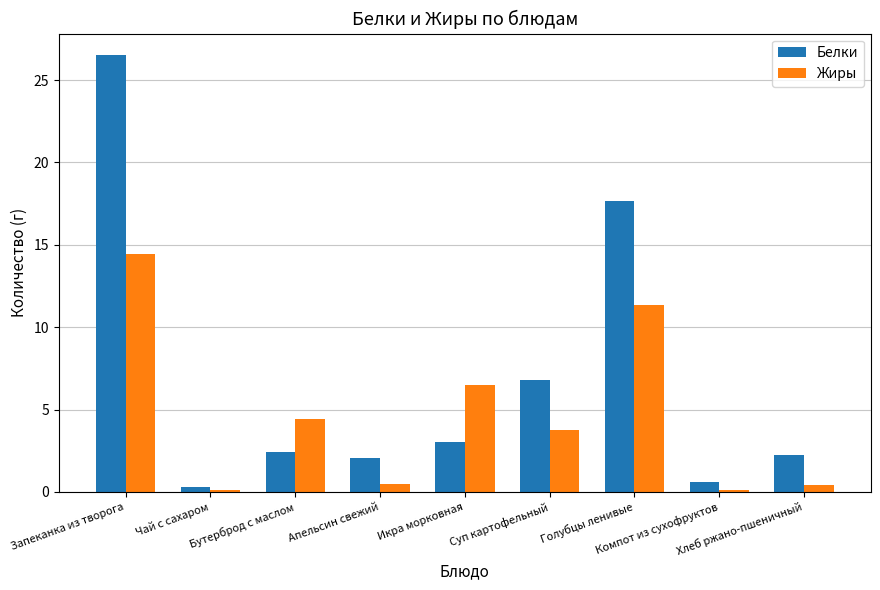

What is the label of the 5th bar from the right?

Икра морковная